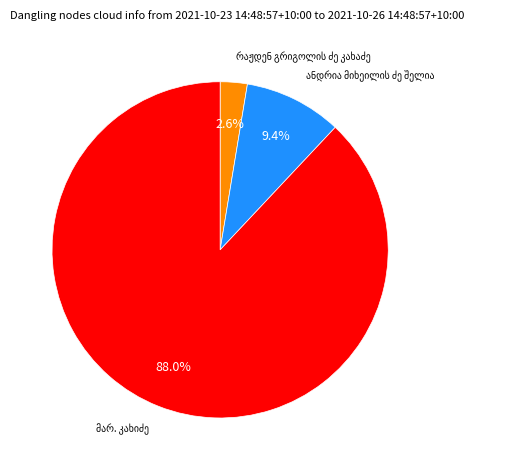

Is there a majority slice in this chart?

Yes